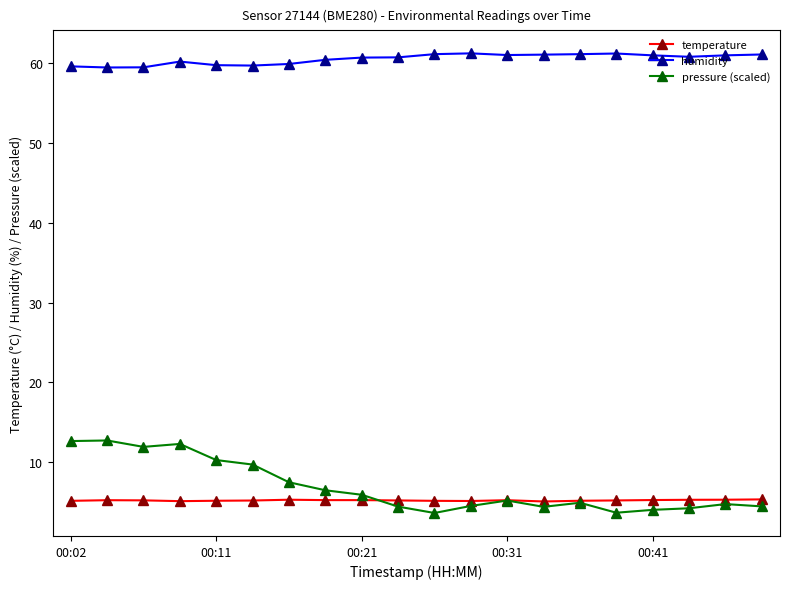

True or false: humidity and temperature cross at least once.

False